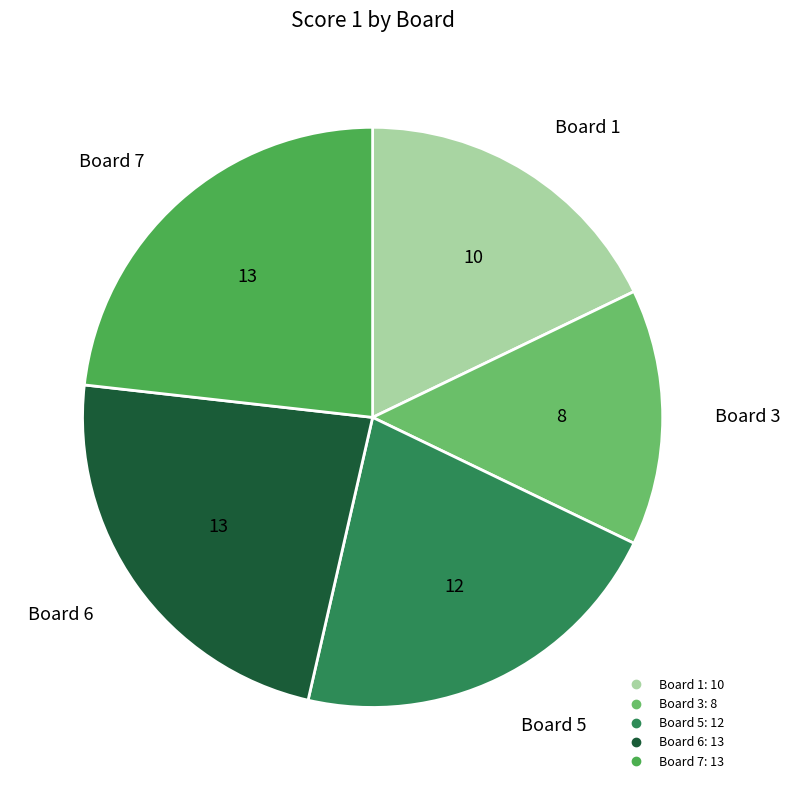

Is there any slice that represents more than half of the pie?

No